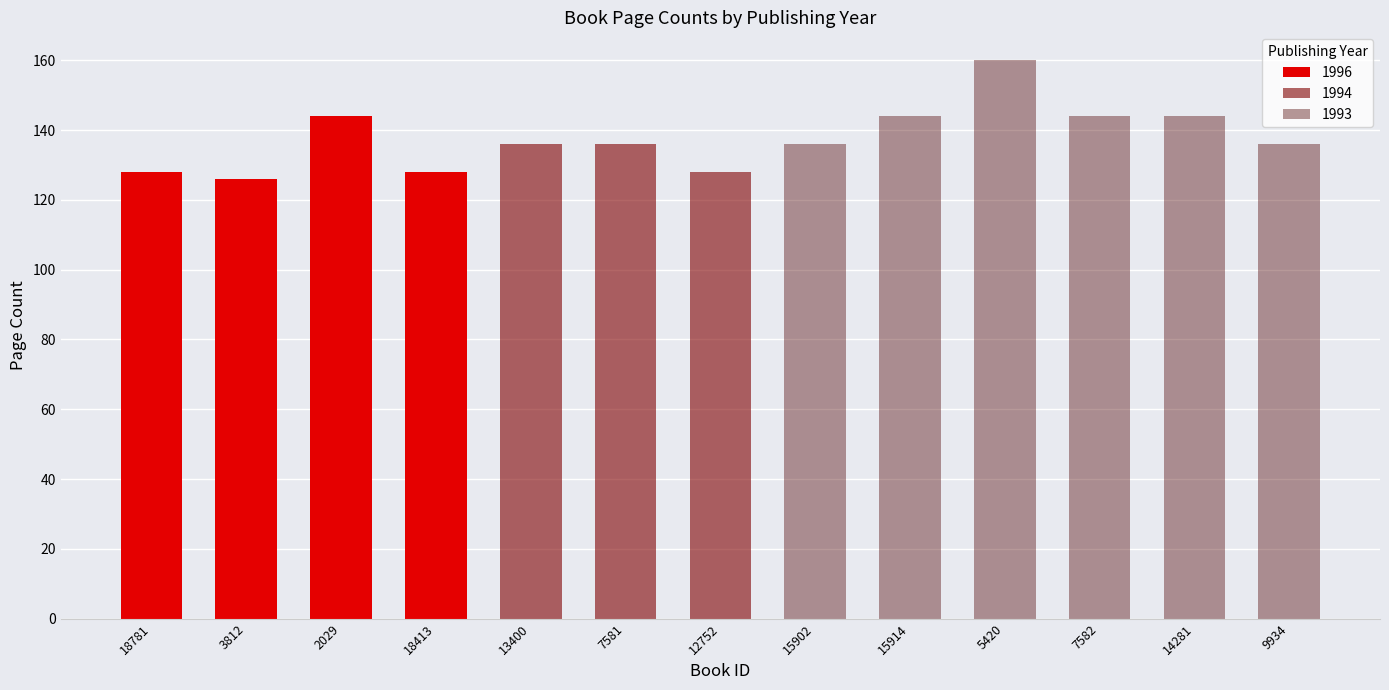

Does the chart contain stacked bars?

No